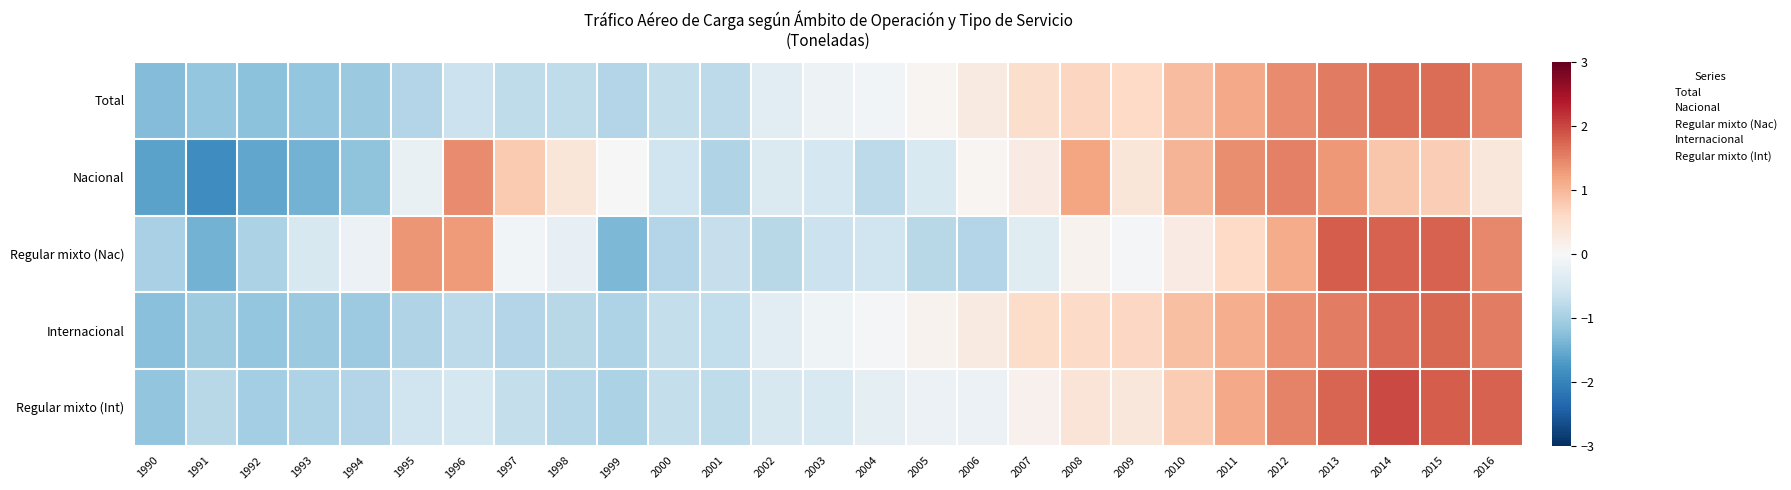

Reading left to right, extract all data points from this chart.

Total: 1990=-1.3	1991=-1.1	1992=-1.2	1993=-1.2	1994=-1.1	1995=-0.9	1996=-0.6	1997=-0.8	1998=-0.8	1999=-0.9	2000=-0.7	2001=-0.8	2002=-0.3	2003=-0.2	2004=-0.1	2005=0.1	2006=0.3	2007=0.5	2008=0.6	2009=0.6	2010=0.9	2011=1.1	2012=1.4	2013=1.6	2014=1.7	2015=1.7	2016=1.5
Nacional: 1990=-1.6	1991=-1.9	1992=-1.6	1993=-1.4	1994=-1.2	1995=-0.2	1996=1.4	1997=0.8	1998=0.4	1999=0.0	2000=-0.6	2001=-0.9	2002=-0.4	2003=-0.5	2004=-0.8	2005=-0.5	2006=0.1	2007=0.3	2008=1.2	2009=0.4	2010=1.0	2011=1.4	2012=1.5	2013=1.3	2014=0.8	2015=0.7	2016=0.3
Regular mixto (Nac): 1990=-1.0	1991=-1.4	1992=-1.0	1993=-0.5	1994=-0.2	1995=1.3	1996=1.3	1997=-0.1	1998=-0.2	1999=-1.4	2000=-0.9	2001=-0.7	2002=-0.8	2003=-0.6	2004=-0.6	2005=-0.8	2006=-0.9	2007=-0.4	2008=0.1	2009=-0.0	2010=0.2	2011=0.6	2012=1.1	2013=1.8	2014=1.8	2015=1.8	2016=1.5
Internacional: 1990=-1.3	1991=-1.1	1992=-1.2	1993=-1.1	1994=-1.1	1995=-0.9	1996=-0.8	1997=-0.9	1998=-0.8	1999=-0.9	2000=-0.7	2001=-0.7	2002=-0.3	2003=-0.1	2004=-0.0	2005=0.1	2006=0.3	2007=0.5	2008=0.6	2009=0.6	2010=0.9	2011=1.1	2012=1.4	2013=1.5	2014=1.7	2015=1.7	2016=1.5
Regular mixto (Int): 1990=-1.2	1991=-0.8	1992=-1.0	1993=-0.9	1994=-0.9	1995=-0.6	1996=-0.5	1997=-0.7	1998=-0.9	1999=-0.9	2000=-0.7	2001=-0.8	2002=-0.5	2003=-0.5	2004=-0.3	2005=-0.2	2006=-0.2	2007=0.1	2008=0.4	2009=0.3	2010=0.8	2011=1.1	2012=1.5	2013=1.8	2014=2.0	2015=1.8	2016=1.8